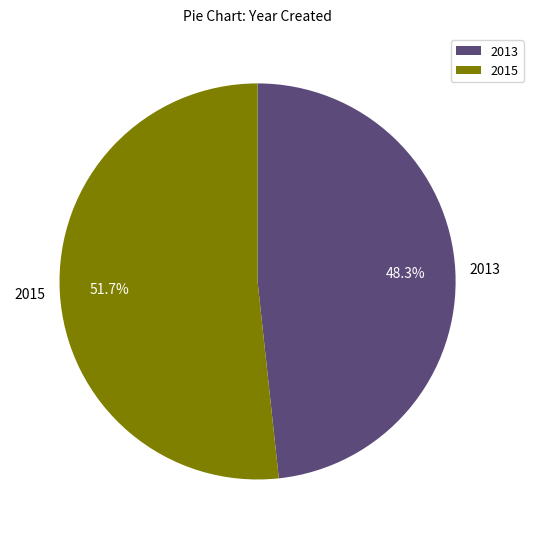

Combined, what portion of the pie is 2013 and 2015?

100.0%